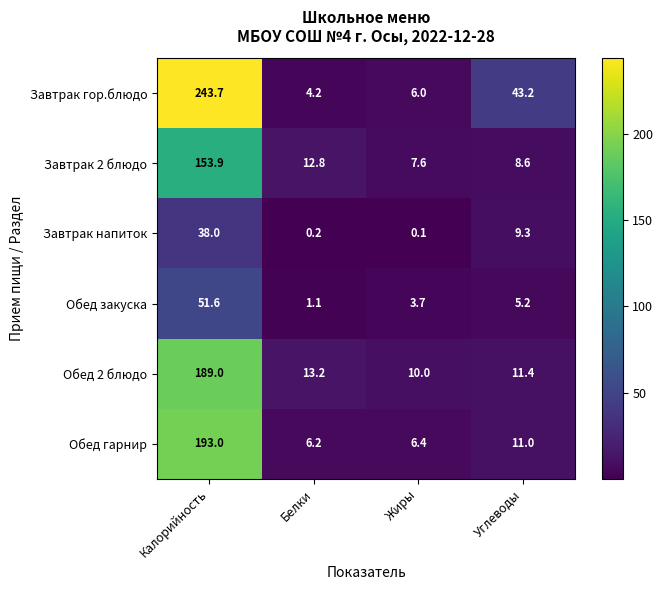

List the series in order of their peak value, highest first.

Завтрак гор.блюдо, Обед гарнир, Обед 2 блюдо, Завтрак 2 блюдо, Обед закуска, Завтрак напиток